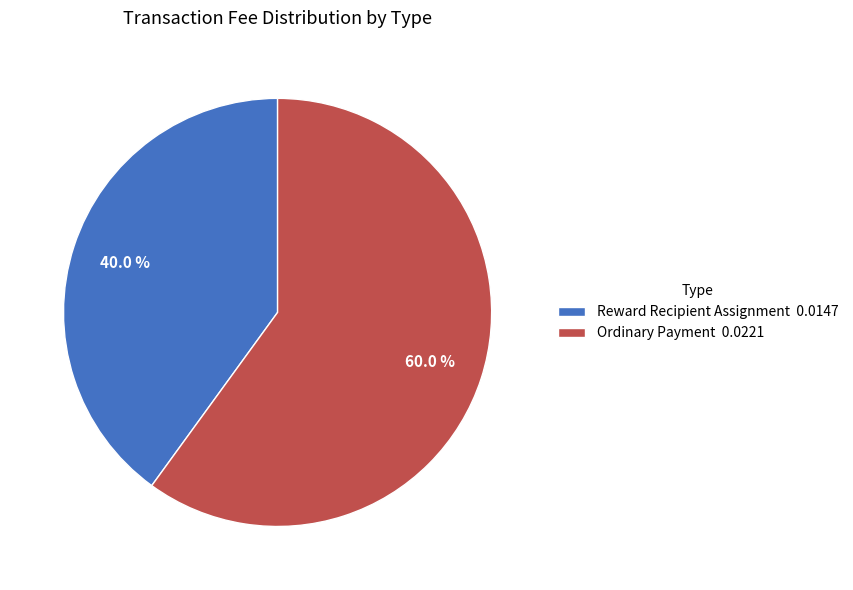

How much of the chart is everything except Reward Recipient Assignment?

60.0%